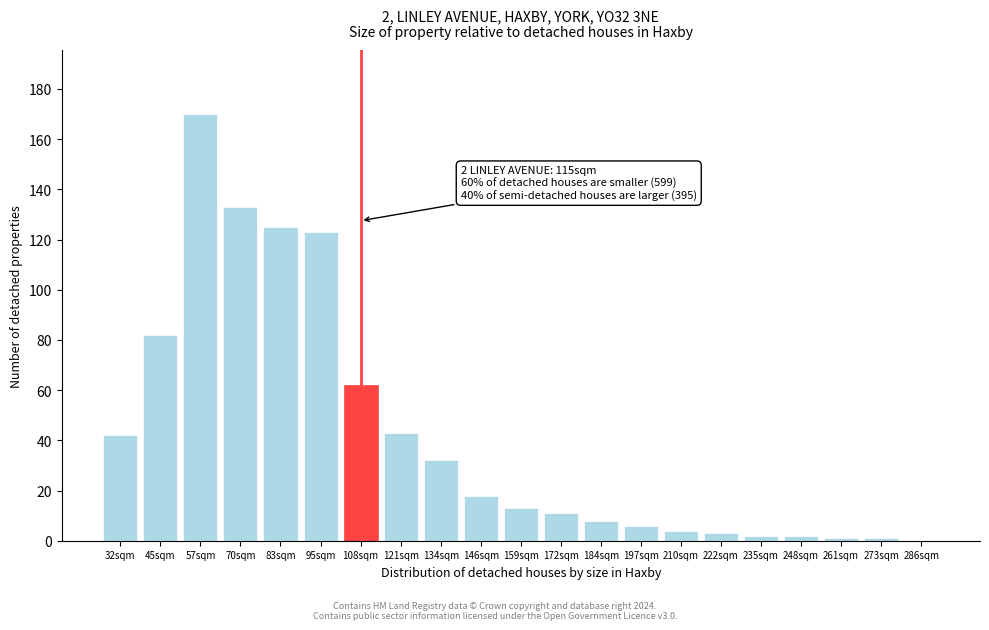

Reading left to right, transcribe all the data shown in this chart.

32sqm=42	45sqm=82	57sqm=170	70sqm=133	83sqm=125	95sqm=123	108sqm=62	121sqm=43	134sqm=32	146sqm=18	159sqm=13	172sqm=11	184sqm=8	197sqm=6	210sqm=4	222sqm=3	235sqm=2	248sqm=2	261sqm=1	273sqm=1	286sqm=0